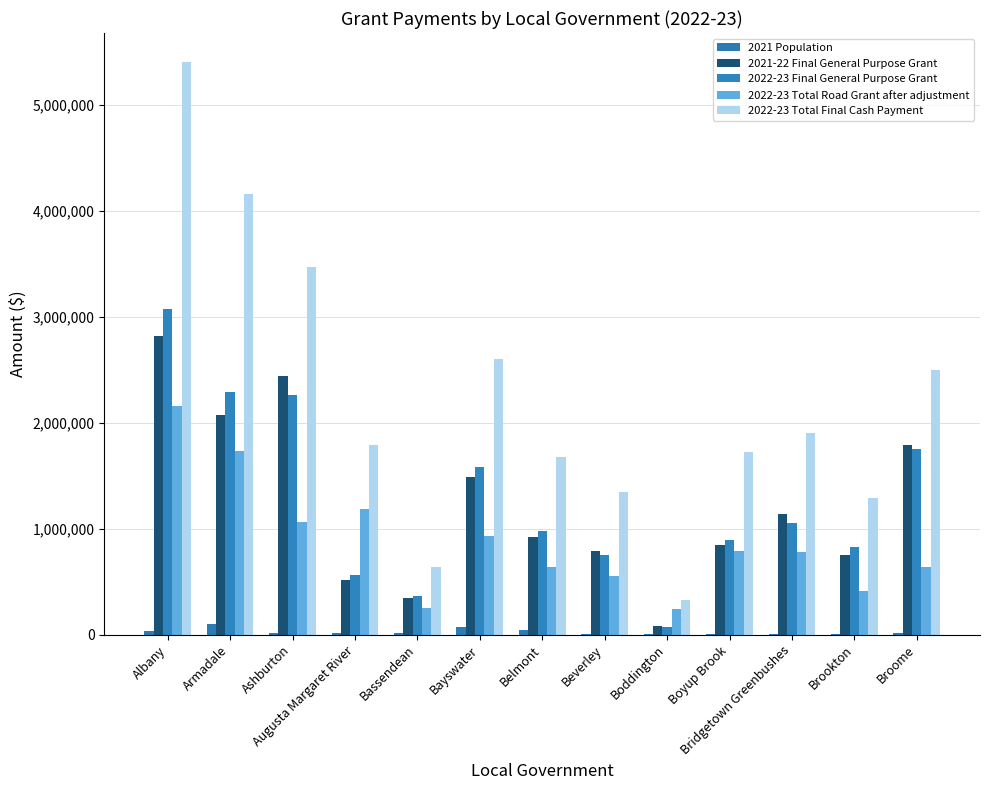

How many distinct data groups are displayed?

5